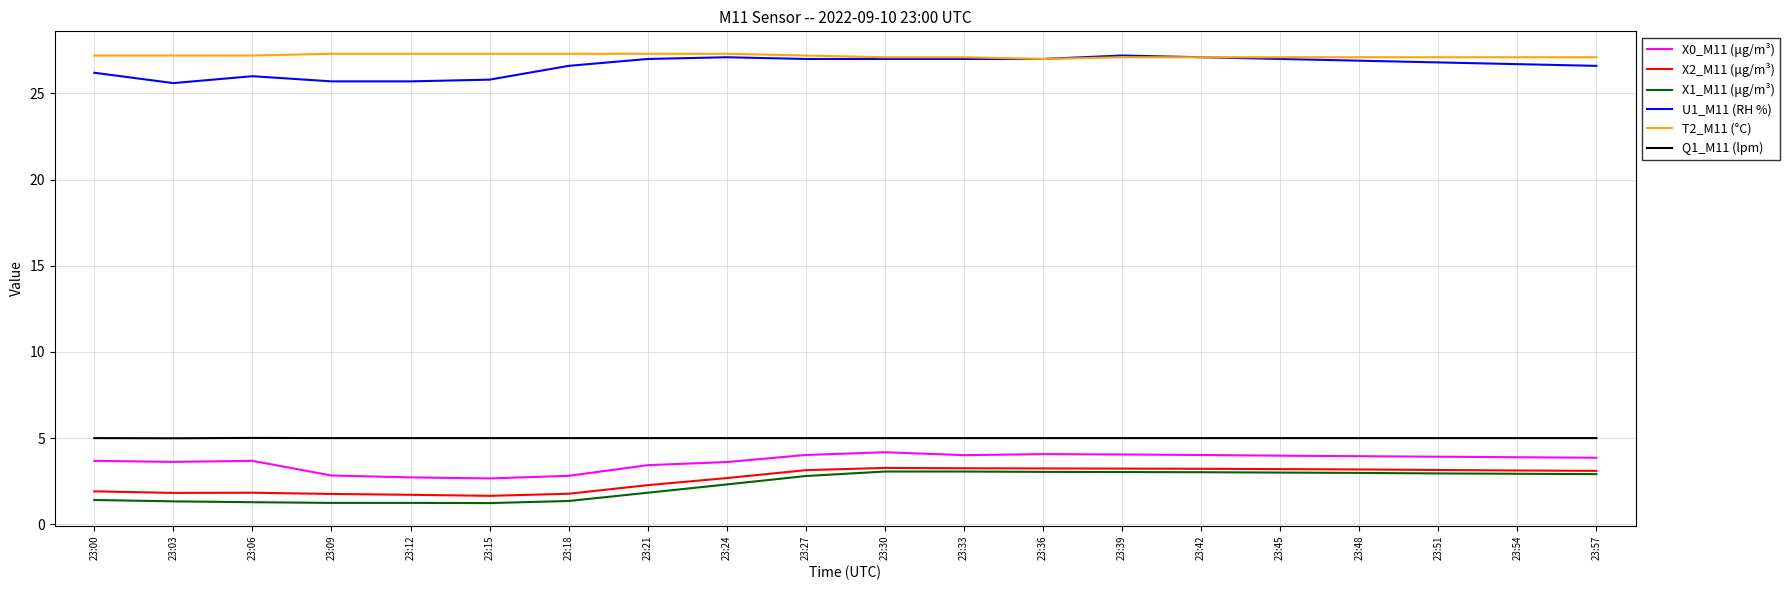

True or false: X1_M11 (μg/m³) and T2_M11 (°C) cross at least once.

False